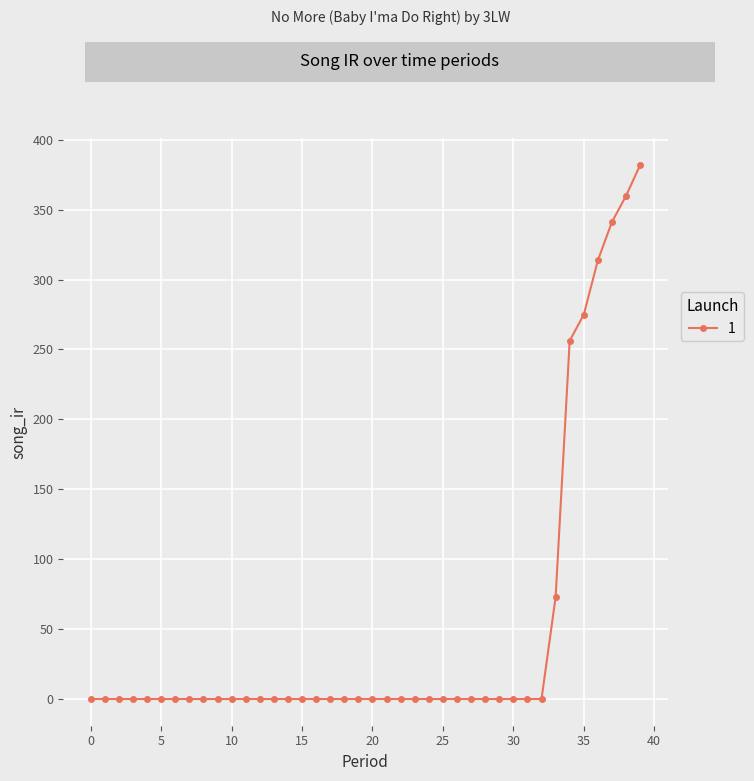

What is the maximum value shown in the chart?

381.9